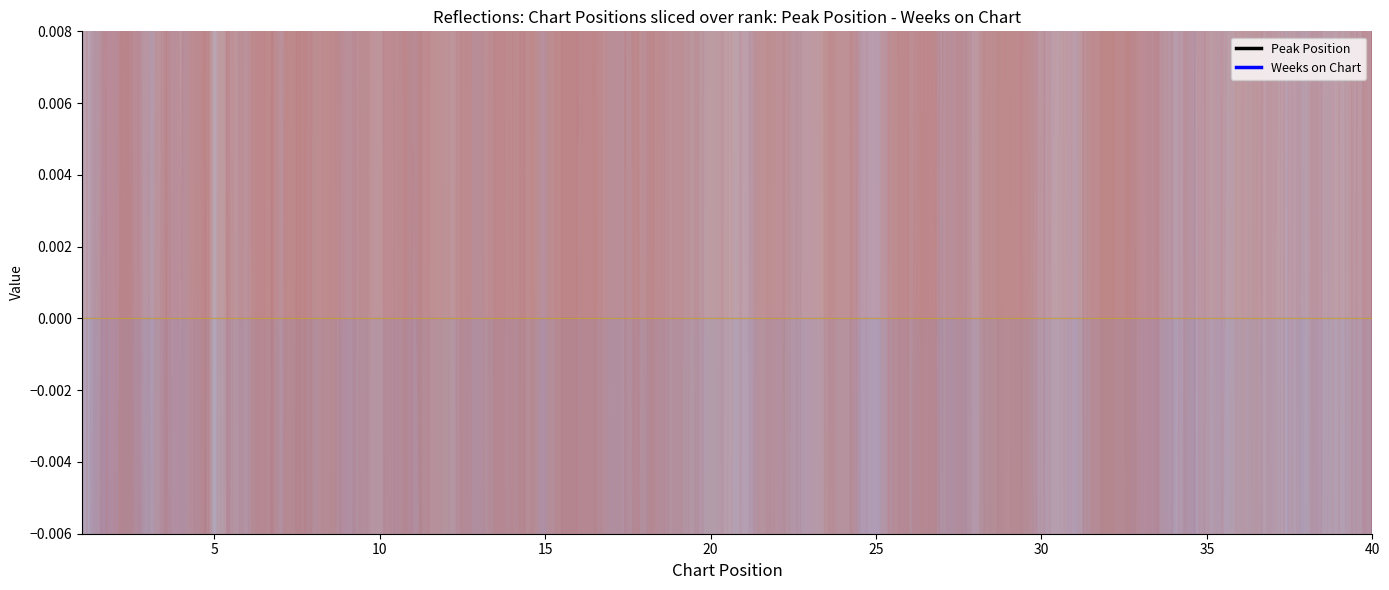

True or false: Weeks on Chart and Peak Position cross at least once.

False